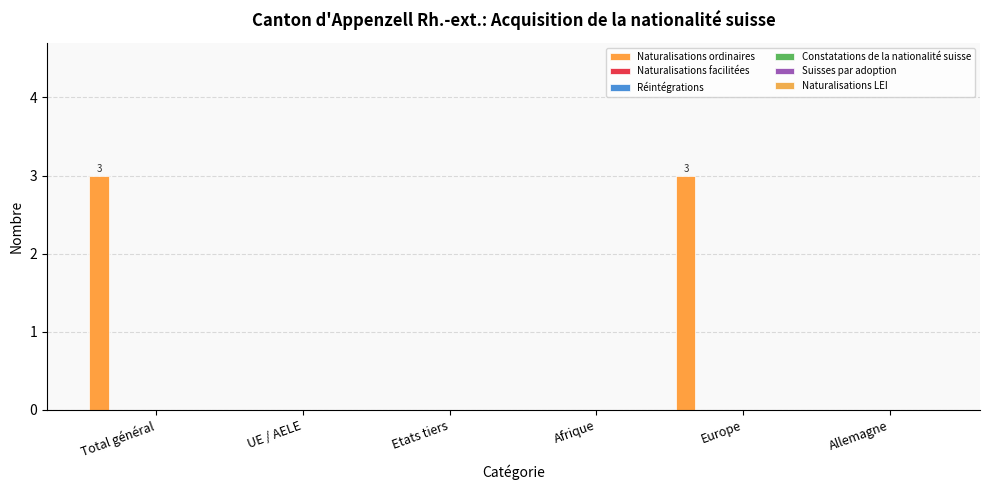

How many series are shown in this chart?

1